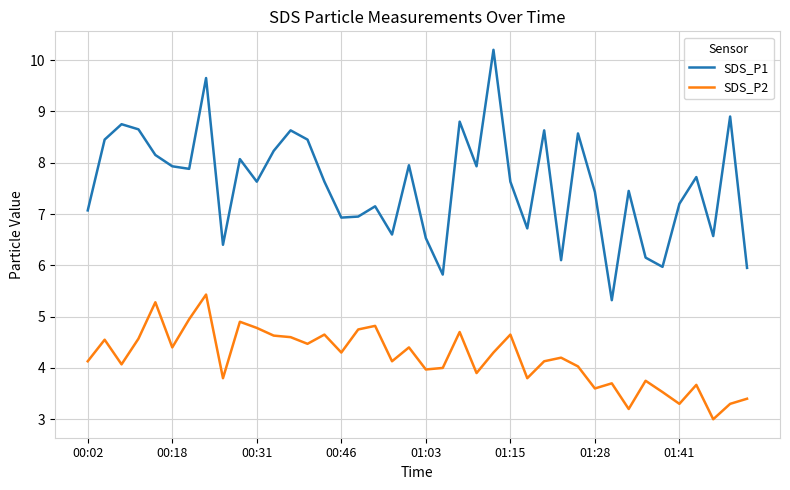

What is the lowest value of the SDS_P2 series?

3.0